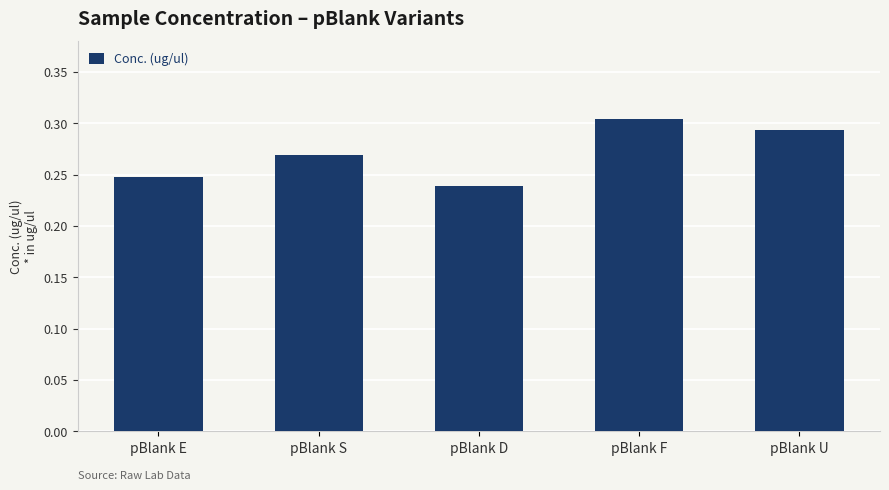

What is the difference between the maximum and minimum values?

0.1